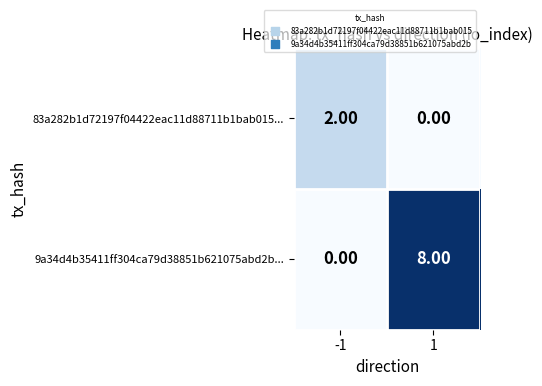

Which series has the largest total across all categories?

9a34d4b35411ff304ca79d38851b621075abd2b...